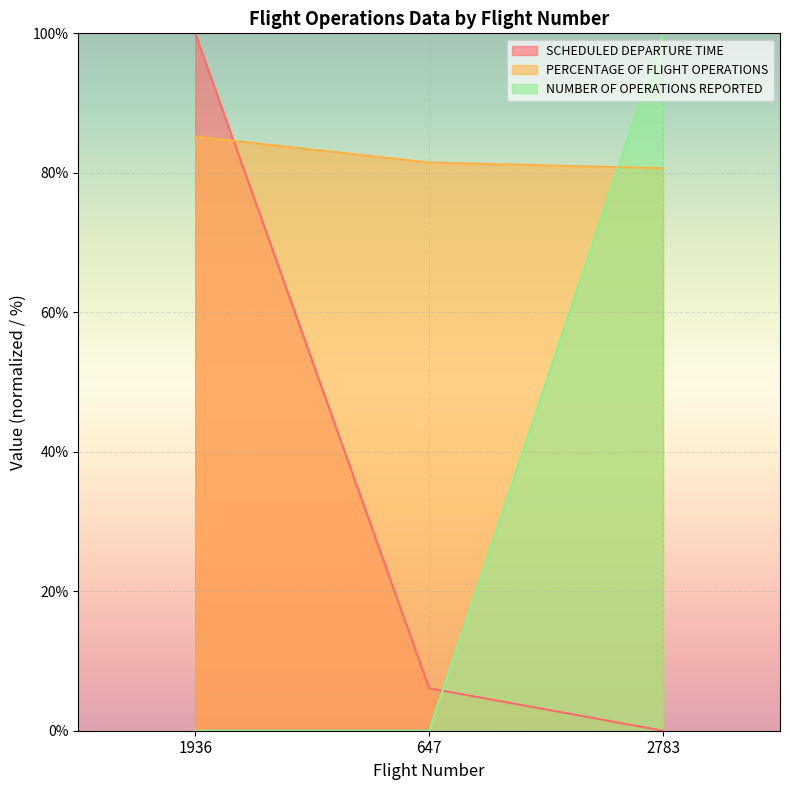

Count the number of data series in this chart.

3